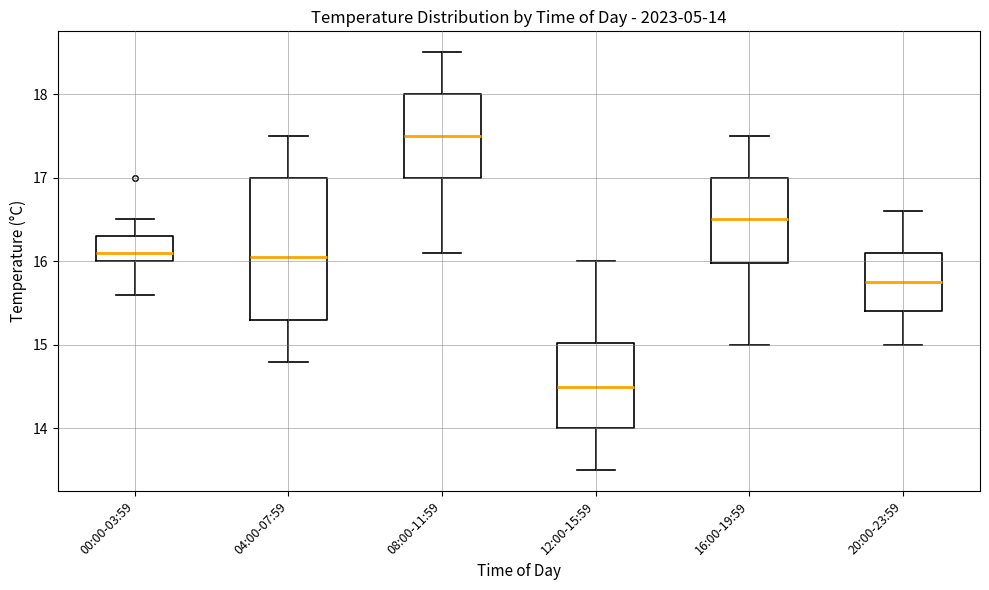

Which box is the tallest, from its lower edge to its upper edge?

04:00-07:59